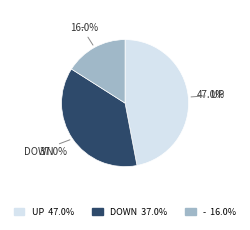

What is the smallest slice in the pie chart?

-